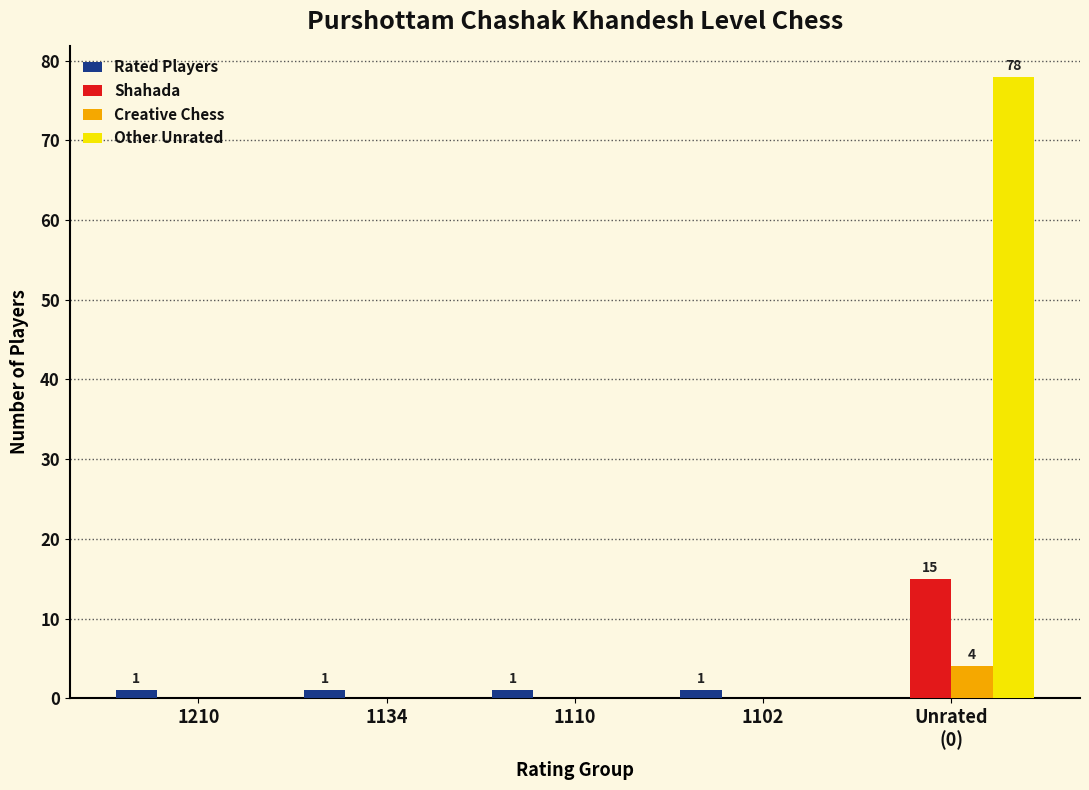

How many data points does each series have?

5